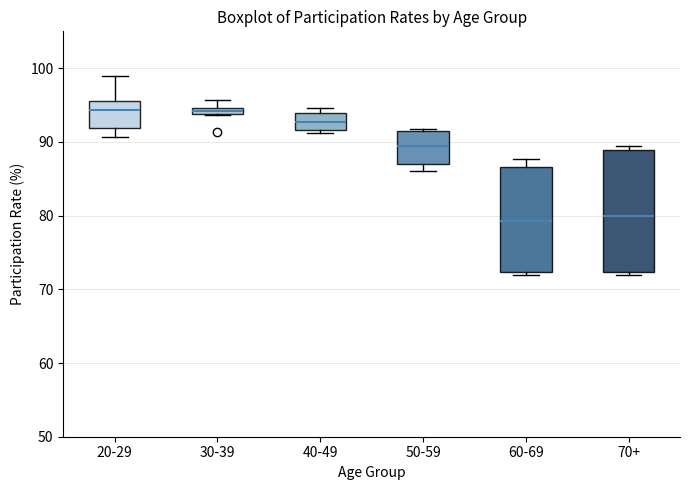

Where is the lower edge of the box for 70+ on the y-axis? The values are not printed on the chart, so give them approximately, as read against the axis.

72